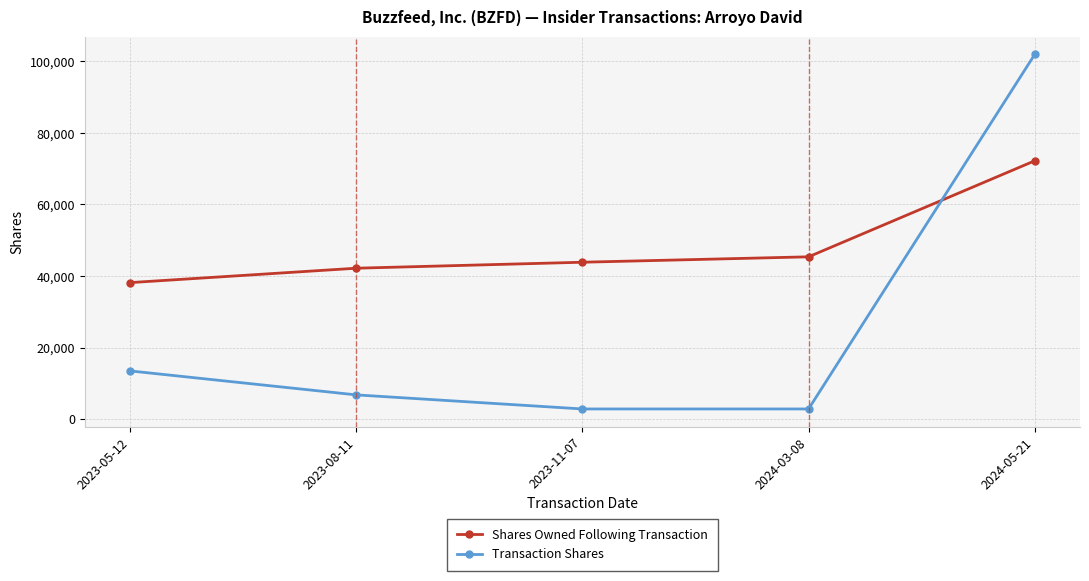

True or false: Transaction Shares has more than 0 points higher than both neighbors.

False